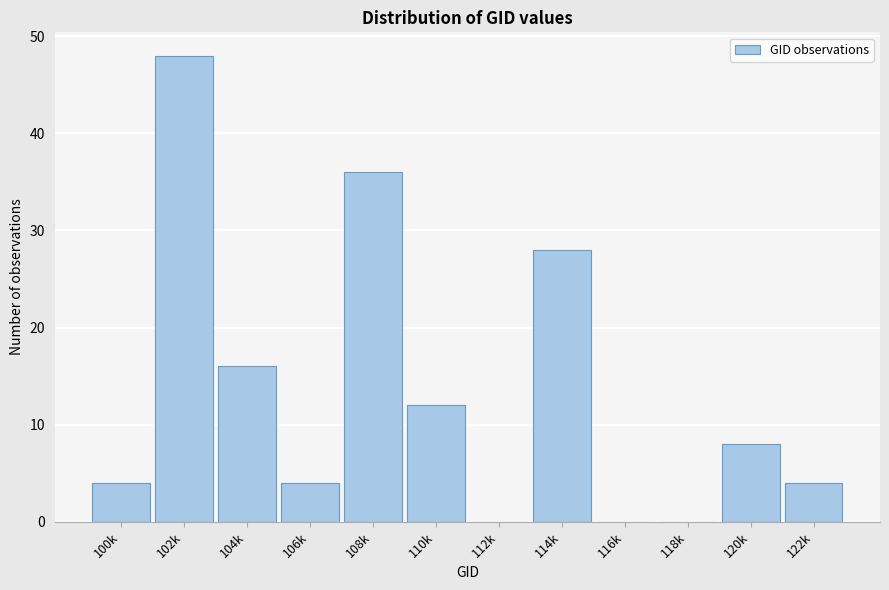

Reading left to right, transcribe all the data shown in this chart.

100k=4	102k=48	104k=16	106k=4	108k=36	110k=12	112k=0	114k=28	116k=0	118k=0	120k=8	122k=4